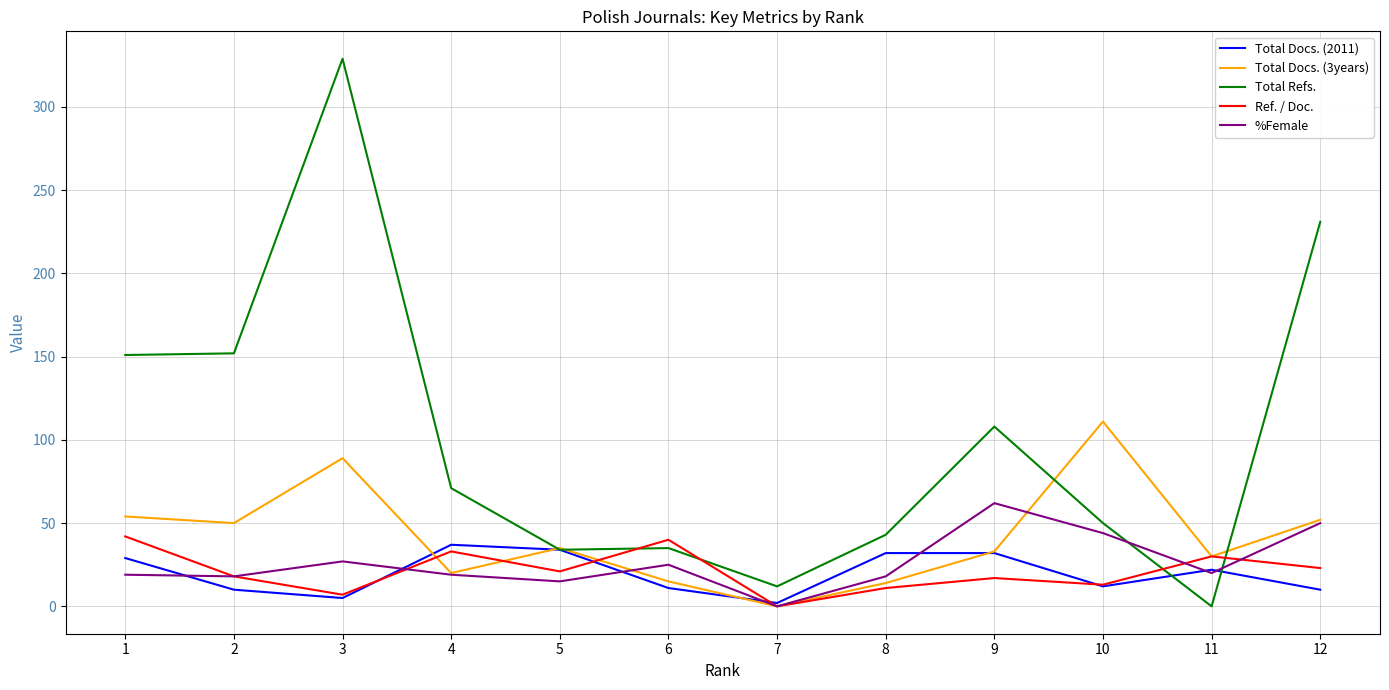

At which label does Total Refs. reach its peak?

3